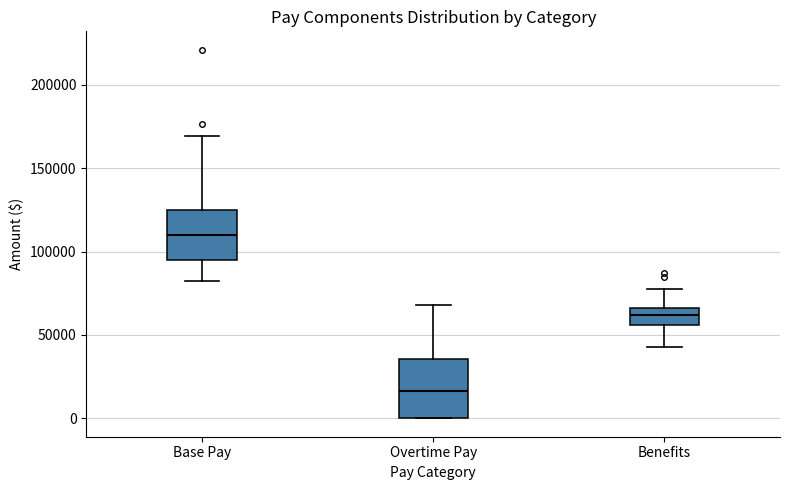

Comparing the boxes themselves (not the whiskers), which one is the tallest?

Overtime Pay